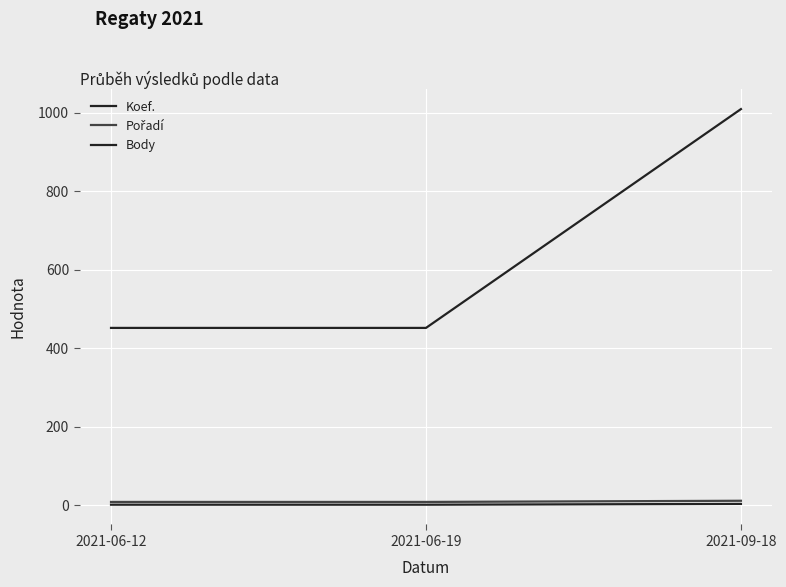

Is this an area chart (filled region under the line)?

No